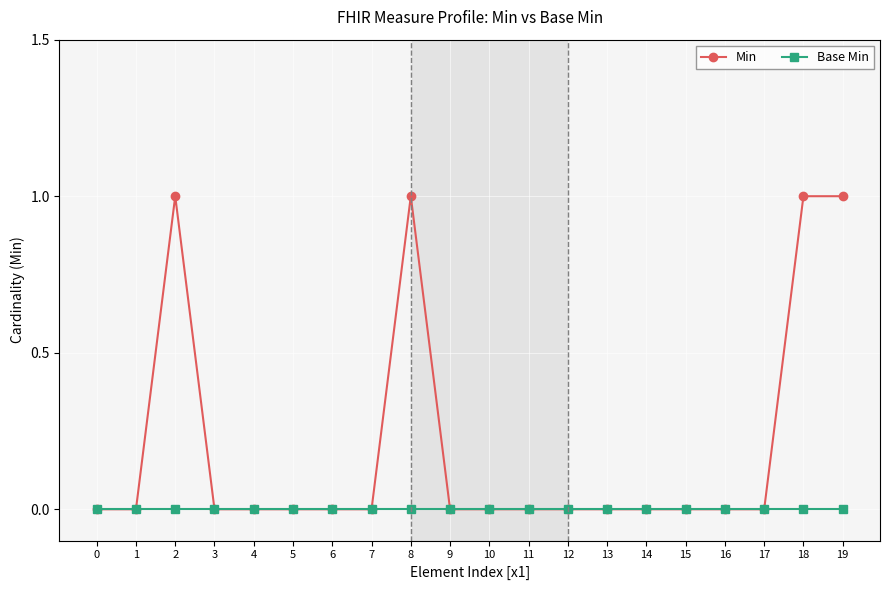

Reading left to right, list all the values displayed in this chart.

Min: 0	0	1	0	0	0	0	0	1	0	0	0	0	0	0	0	0	0	1	1
Base Min: 0	0	0	0	0	0	0	0	0	0	0	0	0	0	0	0	0	0	0	0